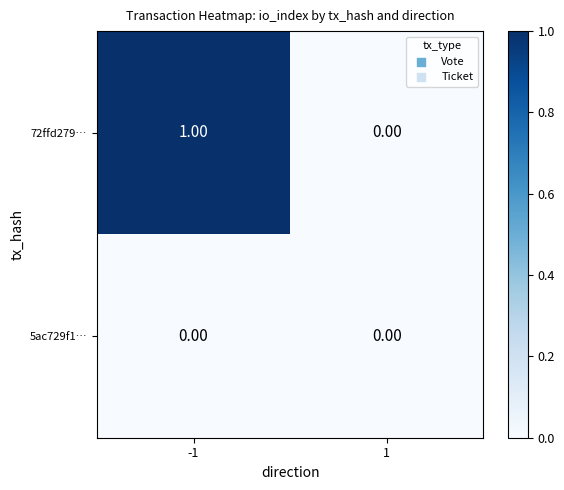

Which series has the largest total across all categories?

72ffd279…